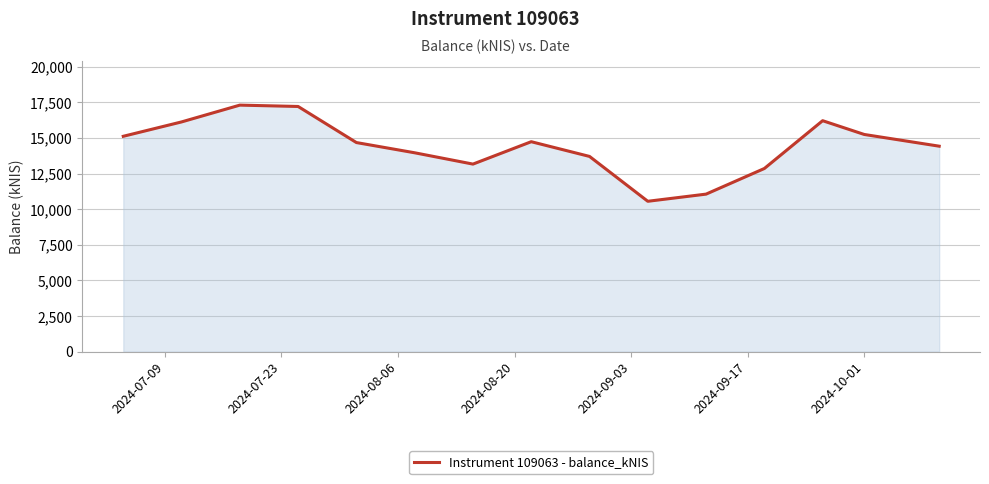

What is the smallest value displayed?

10558.2